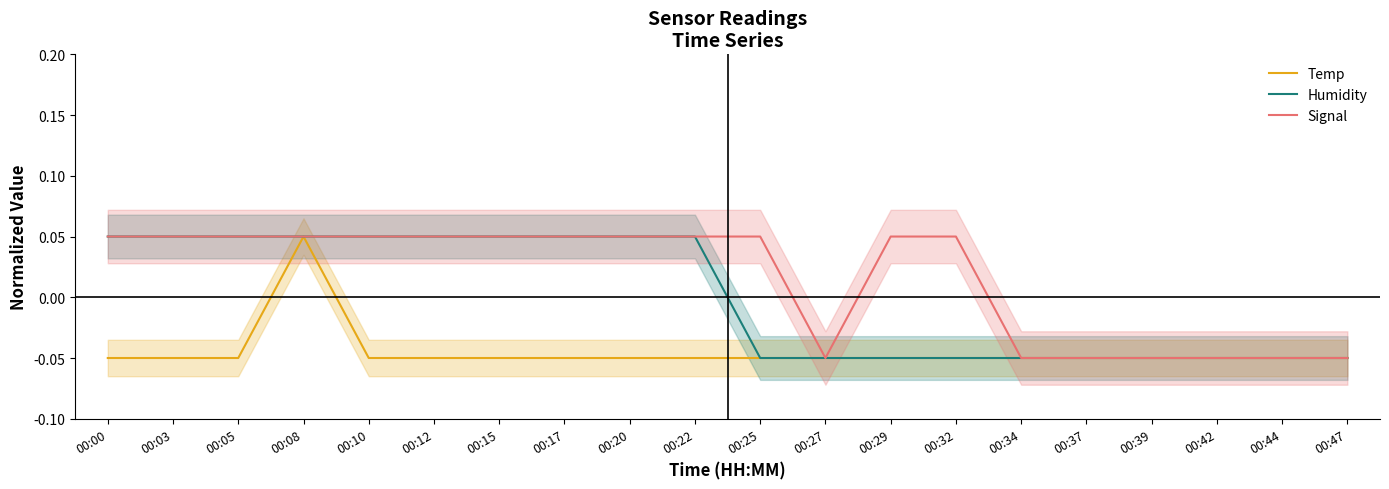

Which has a higher value, 00:44 or 00:15?

00:44